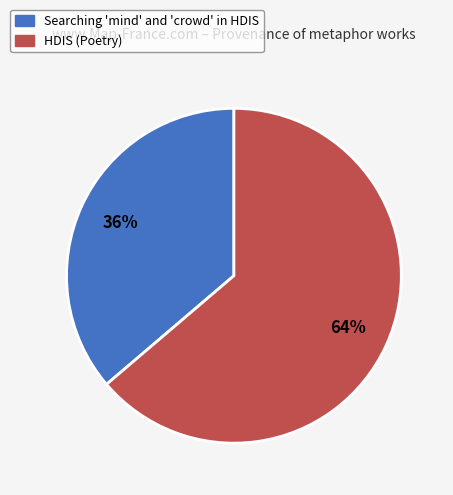

Is it true that Searching 'mind' and 'crowd' in HDIS is 36% of the pie?

True